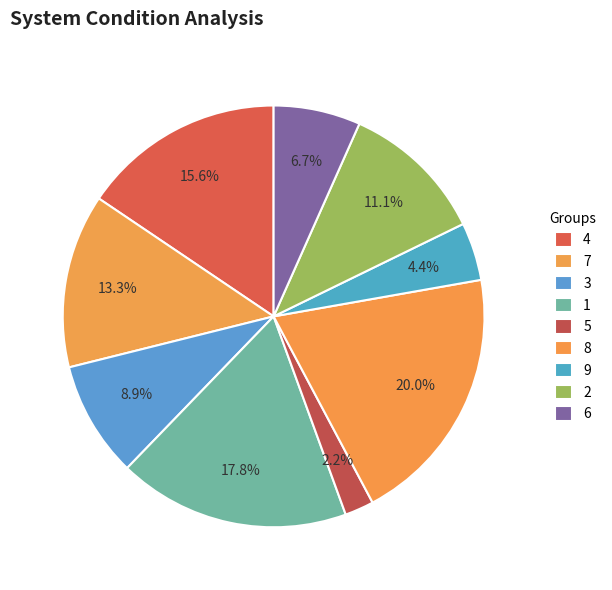

Is the sum of 8 and 1 greater than half?

No